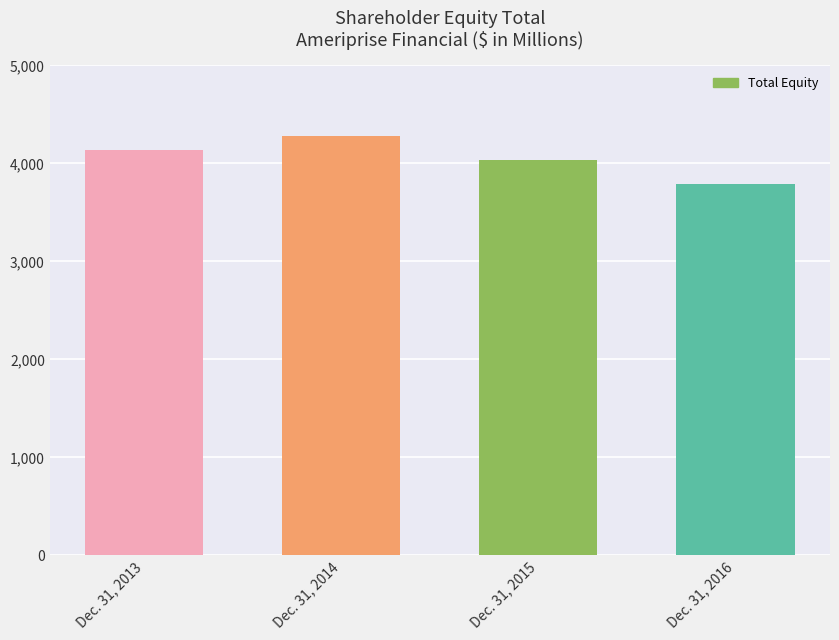

The value at Dec. 31, 2014 is 1931. True or false?

False